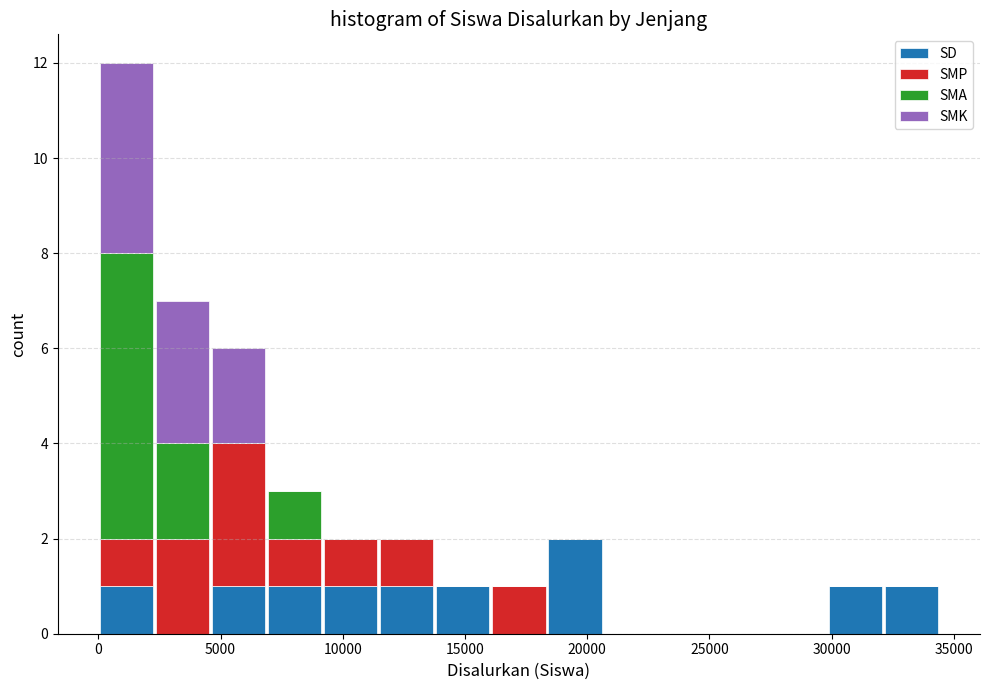

Which range on the x-axis has the tallest stacked bar (by total height)?

0 to 2500